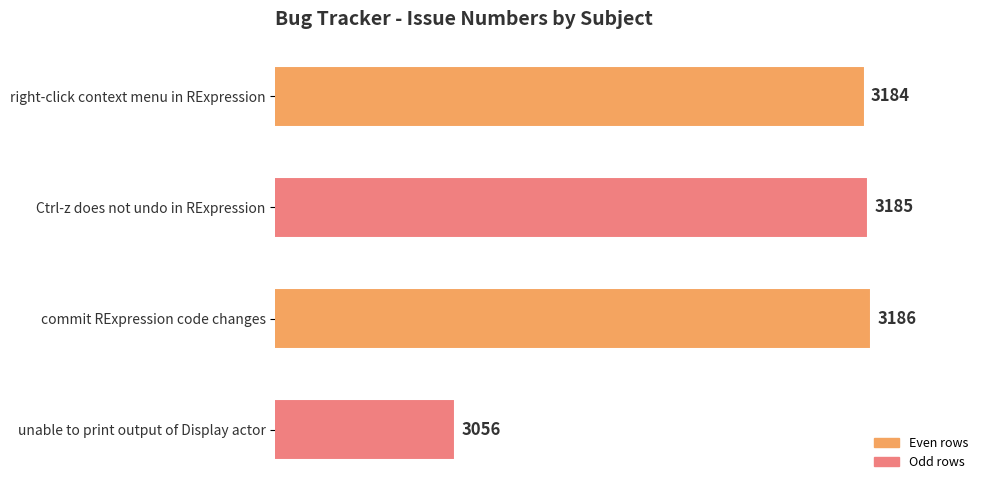

Is it true that the value at Ctrl-z does not undo in RExpression is 1169?

False